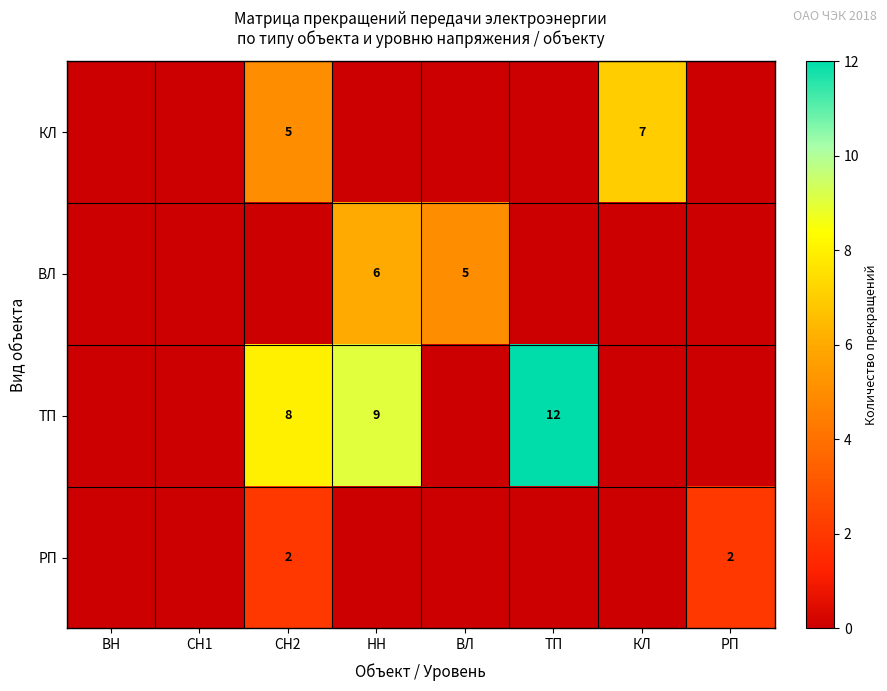

True or false: КЛ has a value of 5 at СН2.

True